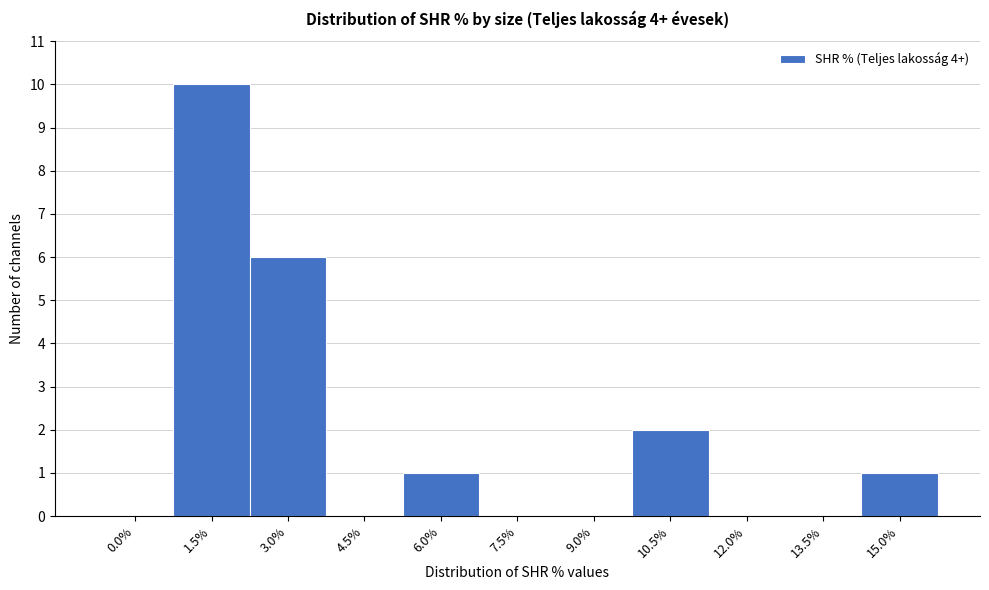

Reading left to right, what are all the values shown in this chart?

0.0%=0	1.5%=10	3.0%=6	4.5%=0	6.0%=1	7.5%=0	9.0%=0	10.5%=2	12.0%=0	13.5%=0	15.0%=1